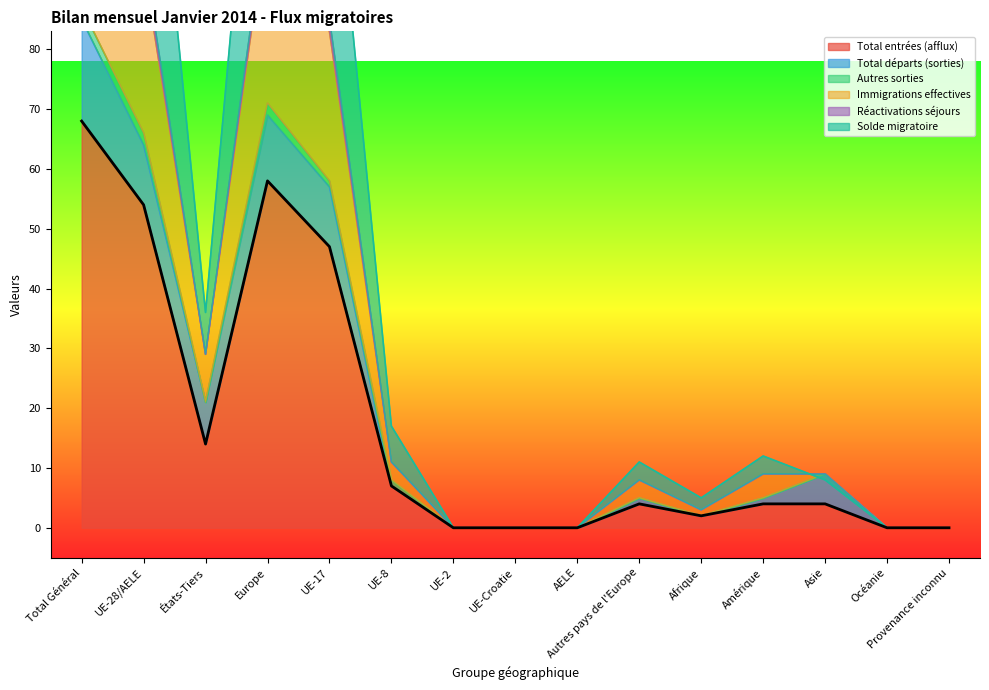

Which category has the highest value across all series?

Total Général